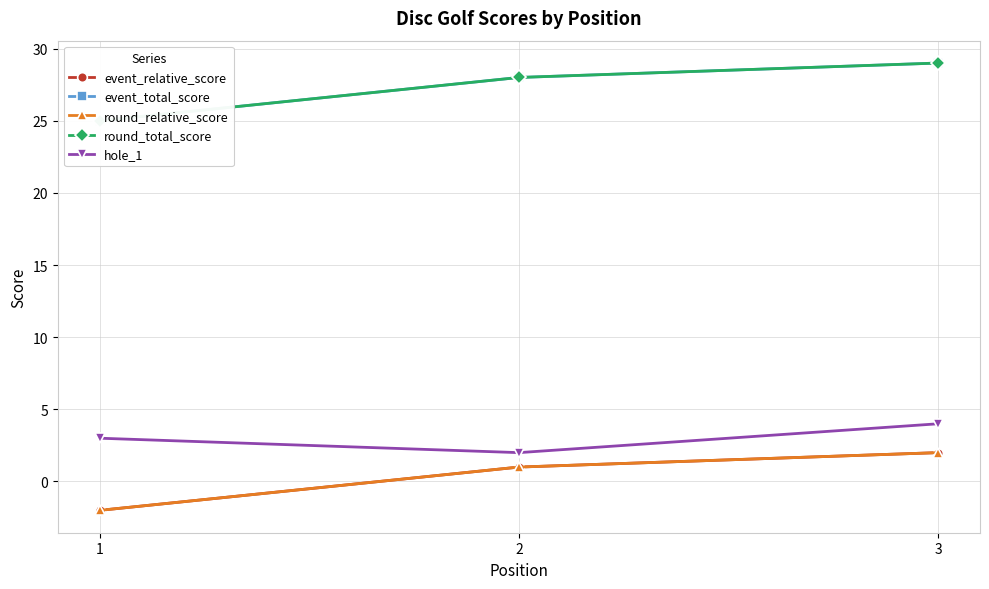

What is the value of the hole_1 point at the 1st from the left?

3